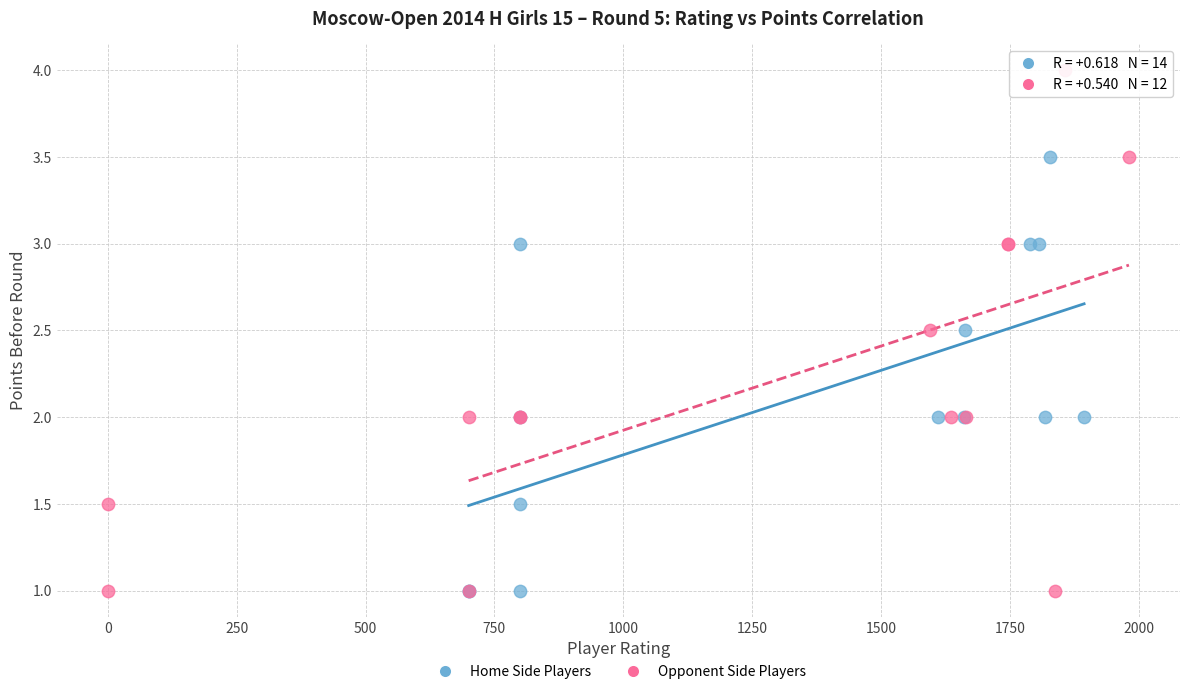

Which series has the largest Y range (max minus min)?

Opponent Side Players